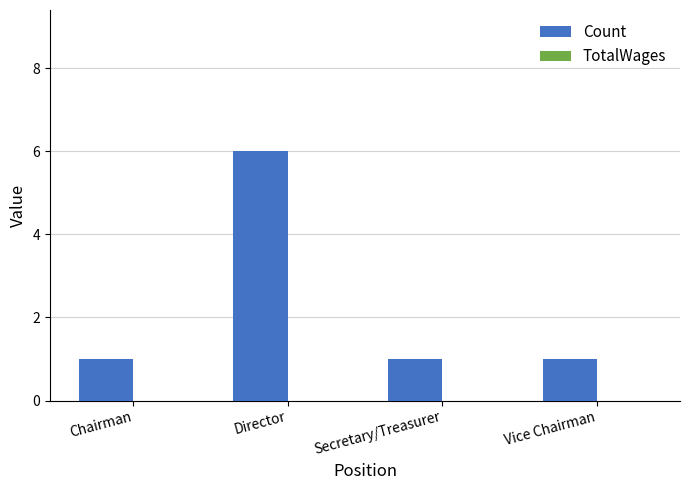

What is the ratio of the value at Vice Chairman to the value at Chairman?

1.0